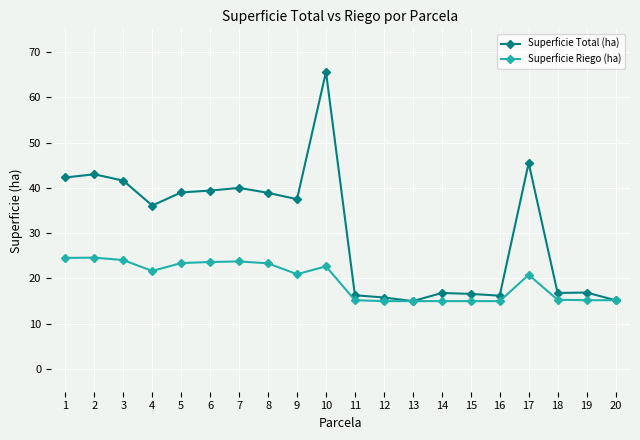

What is the highest value of the Superficie Total (ha) series?

65.6